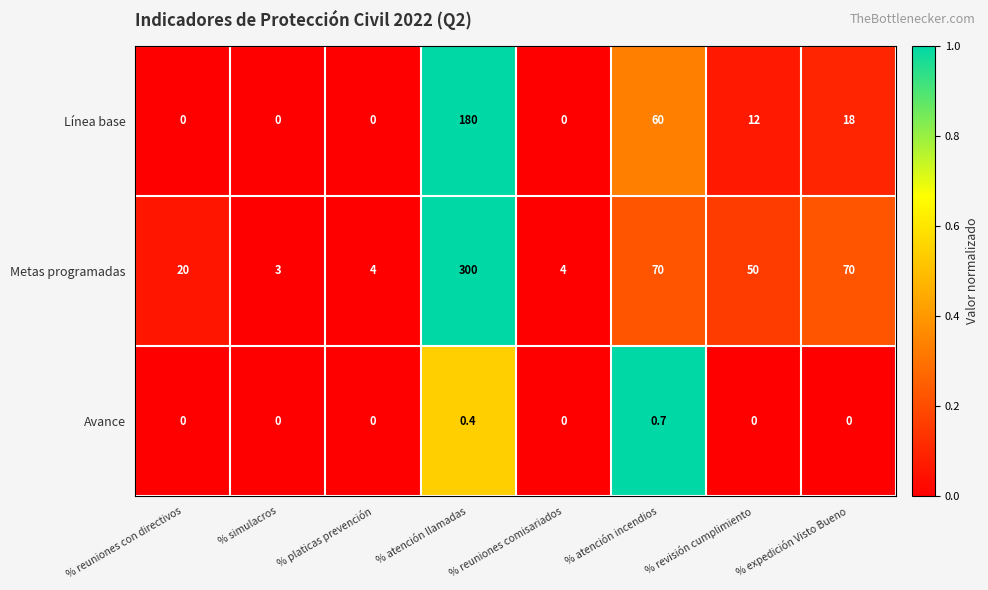

What is the total value across all series at % revisión cumplimiento?

62.0